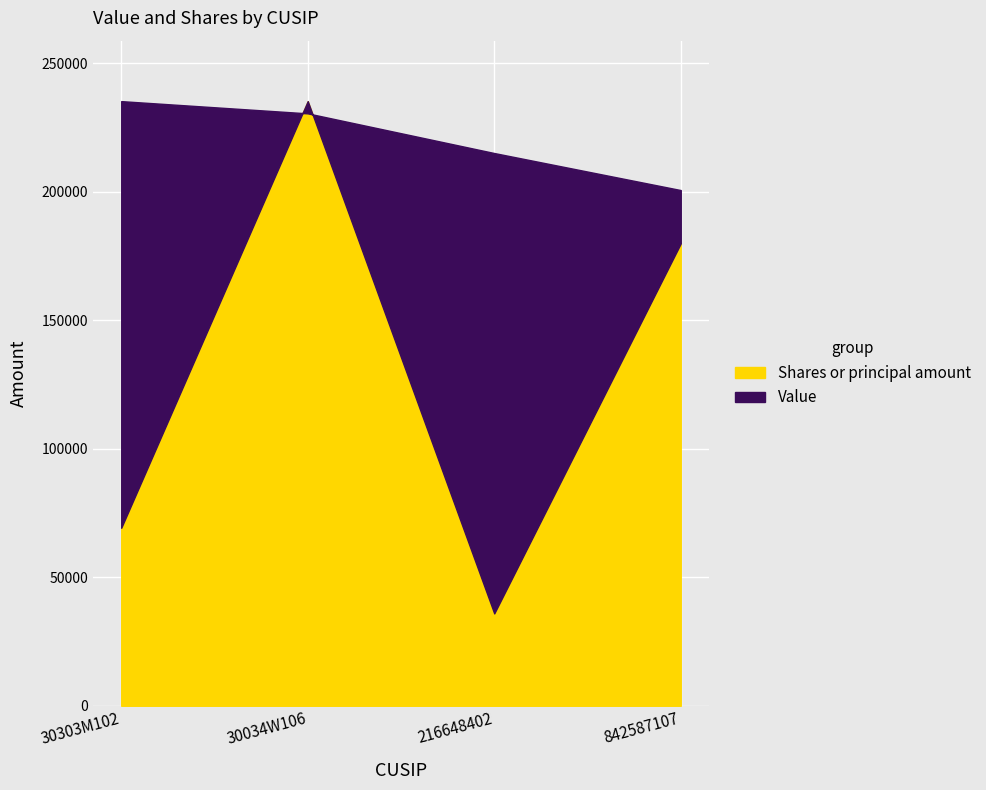

Rank the categories by Shares or principal amount value from highest to lowest.

30034W106, 842587107, 30303M102, 216648402